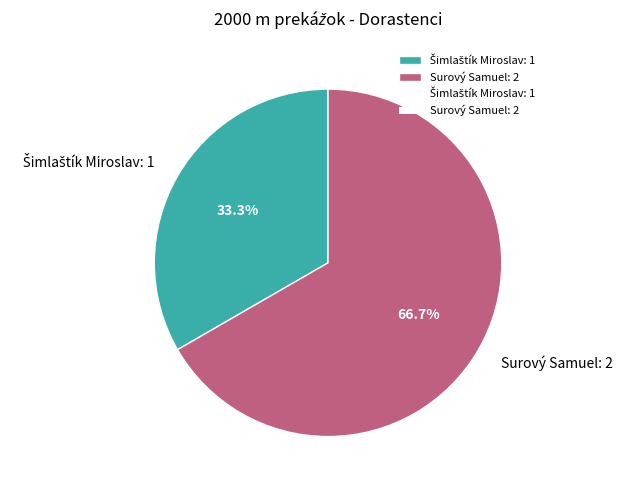

True or false: Surový Samuel accounts for 76% of the total.

False